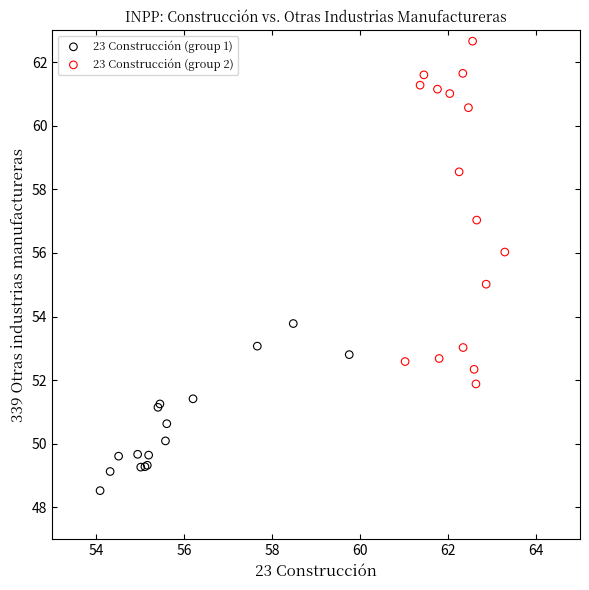

Which series has the widest spread of Y values?

23 Construcción (group 2)